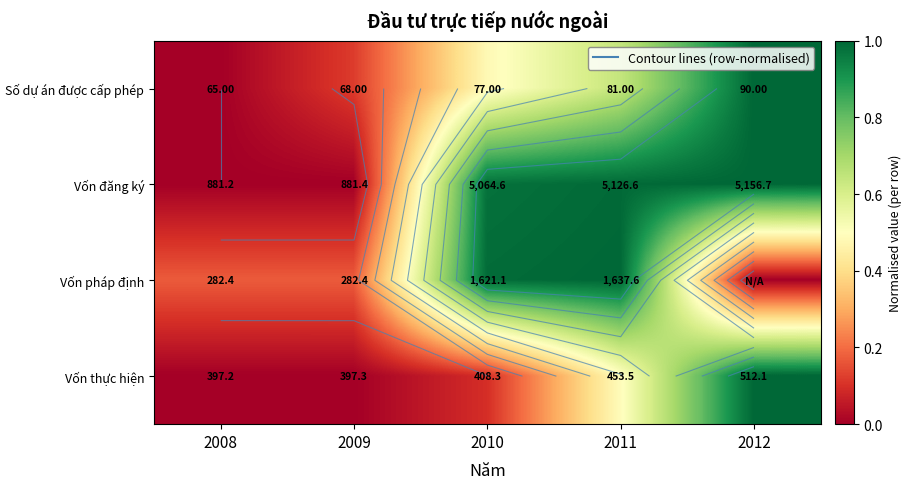

How many series are shown in this chart?

4